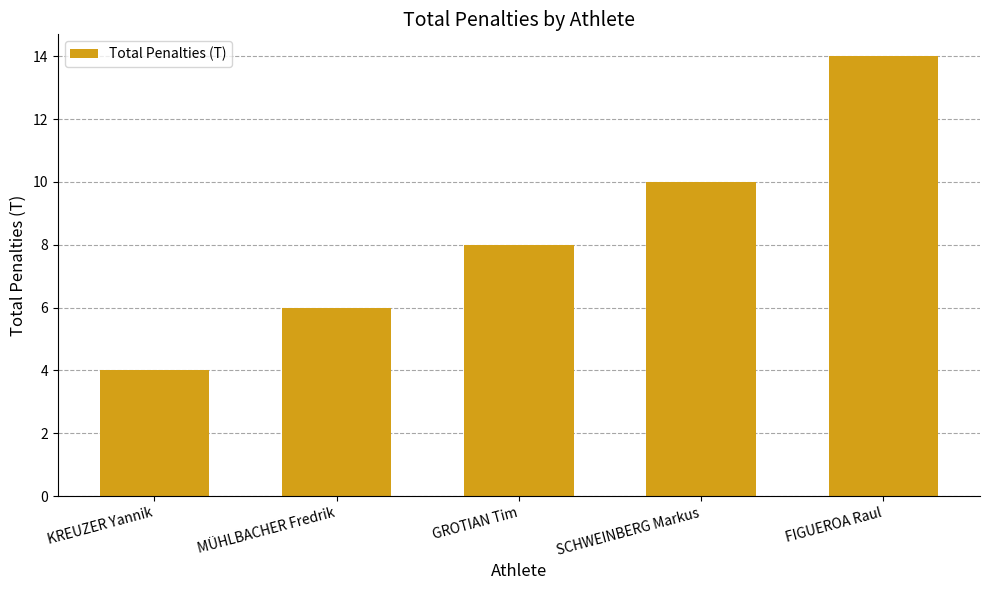

What is the label of the 5th bar from the left?

FIGUEROA Raul